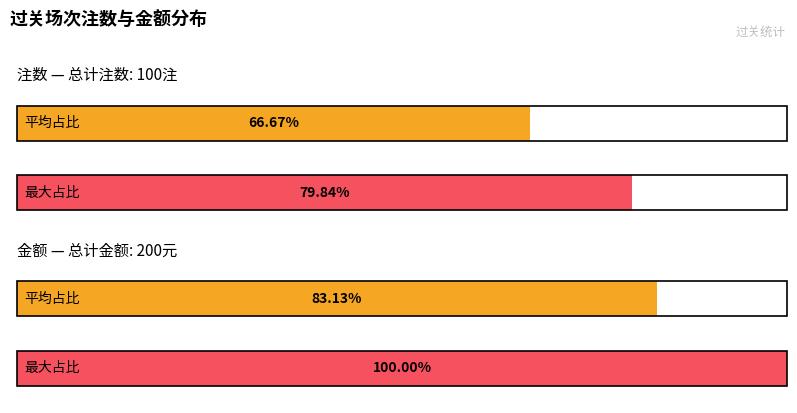

At how many categories does at least one series exceed 28?

2